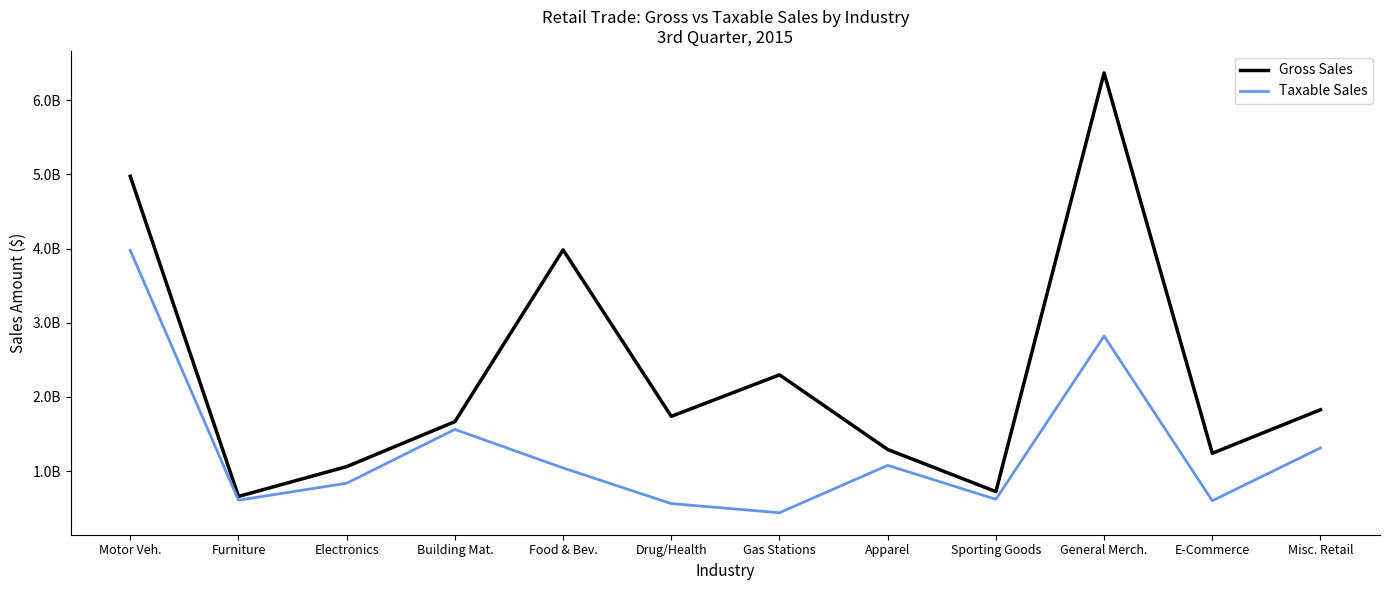

What are all the series names shown in the legend?

Gross Sales, Taxable Sales